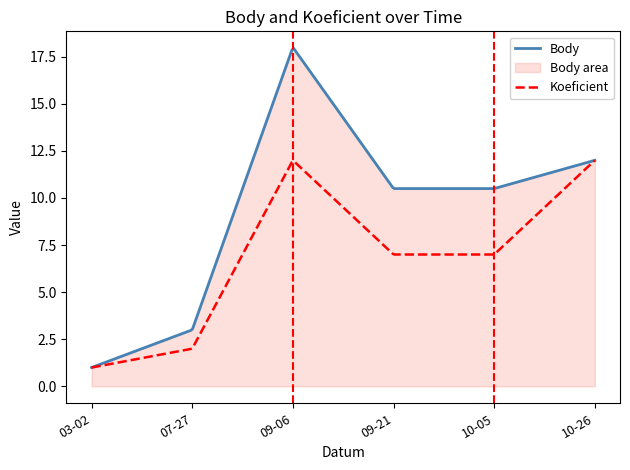

Which series has the largest range (max minus min)?

Body